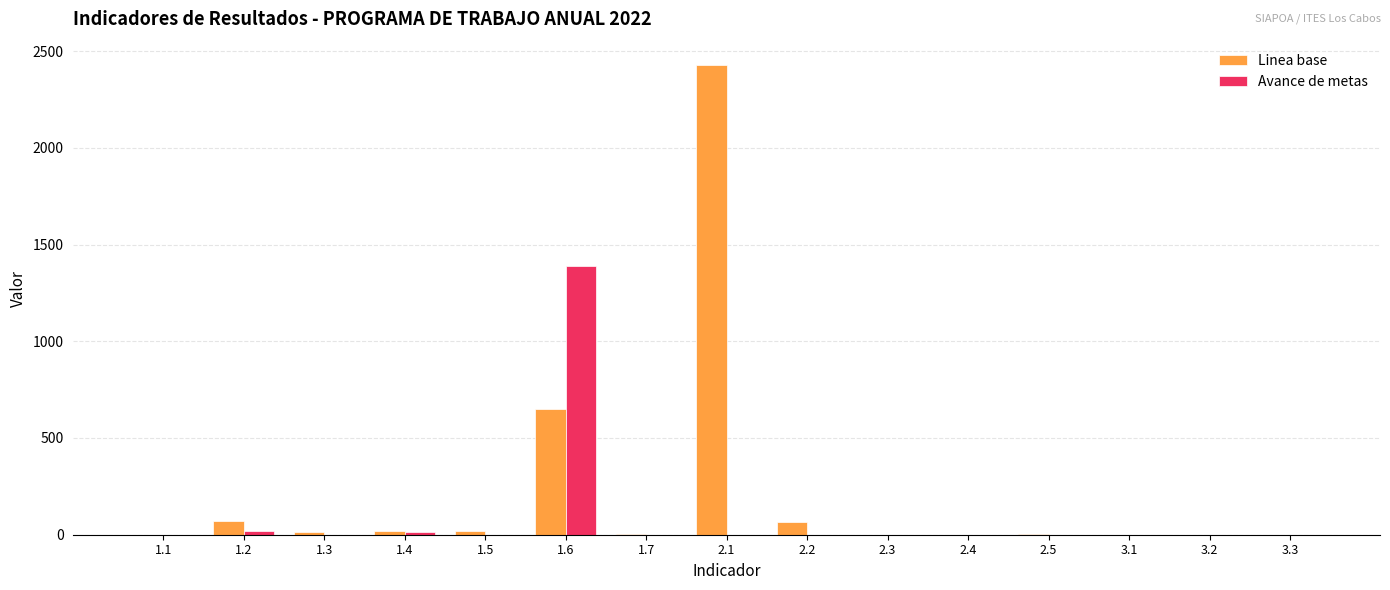

What is the average value of the Avance de metas series?

94.7